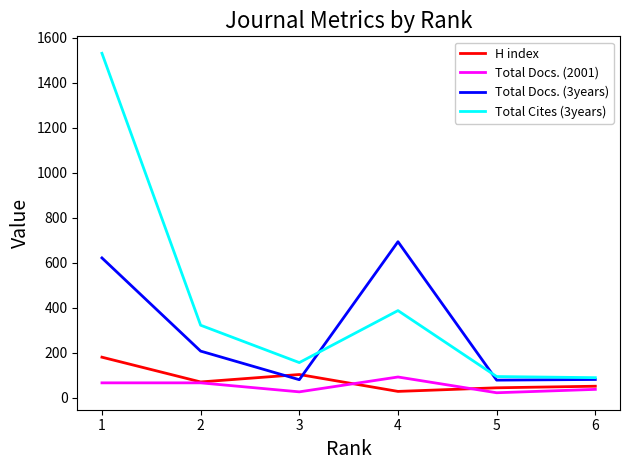

Is it true that Total Docs. (3years) equals 139 at 3?

False